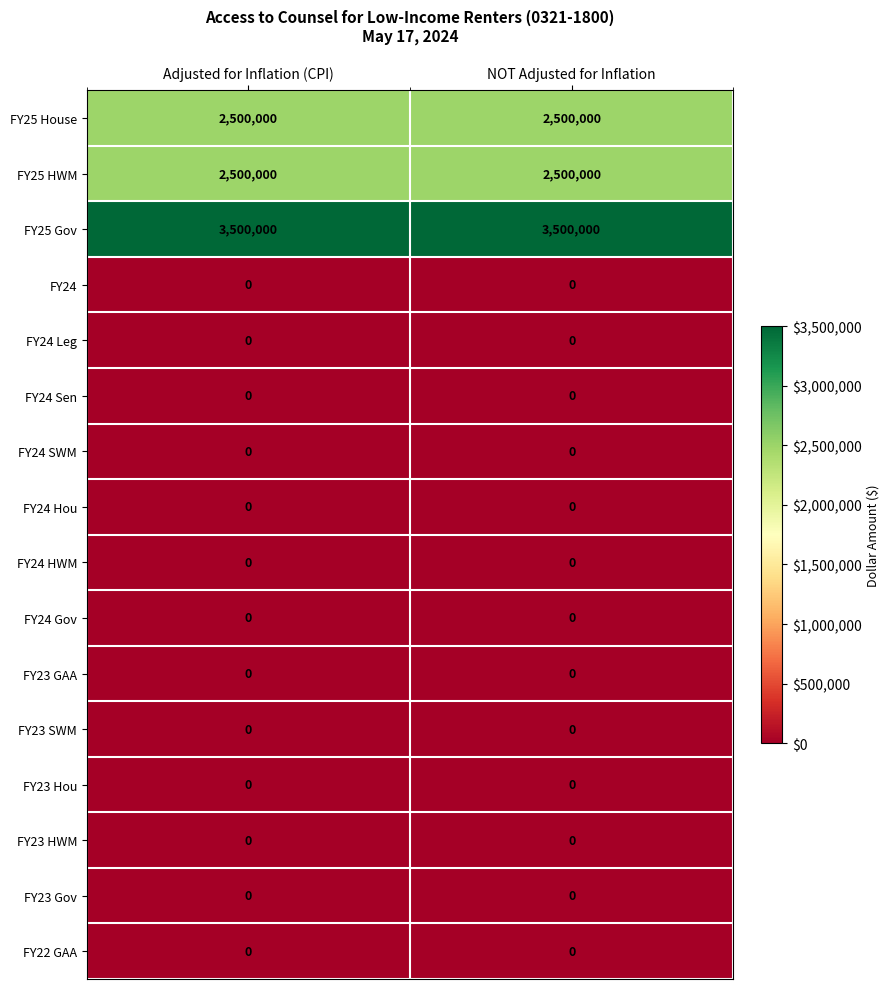

Which series has the largest total across all categories?

FY25 Gov